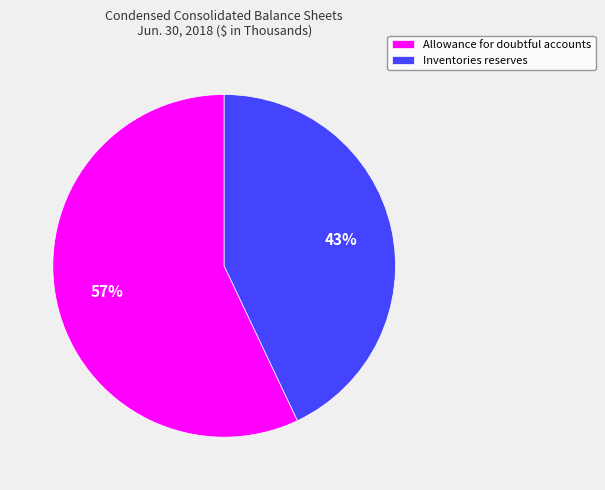

To the nearest percent, what is the difference between the Allowance for doubtful accounts and Inventories reserves slice percentages?

14%